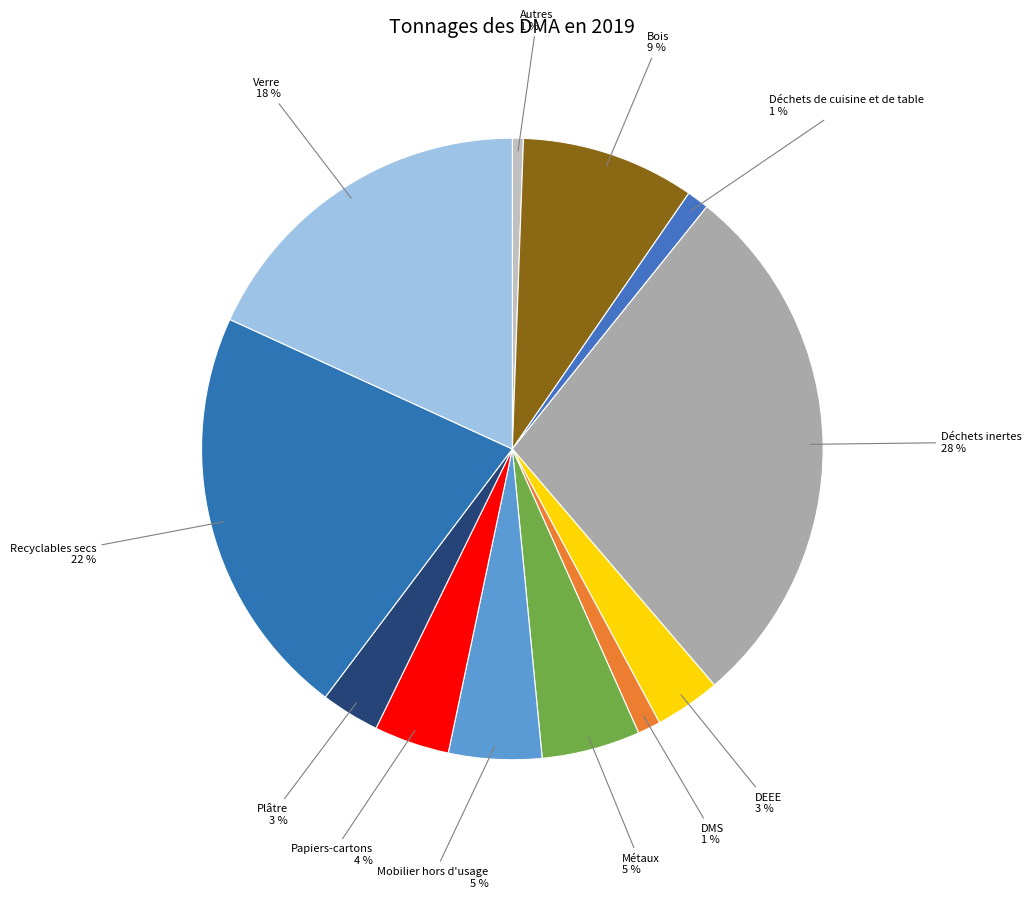

Rank the categories by value from lowest to highest.

Autres, Déchets de cuisine et de table, DMS, Plâtre, DEEE, Papiers-cartons, Mobilier hors d'usage, Métaux, Bois, Verre, Recyclables secs, Déchets inertes